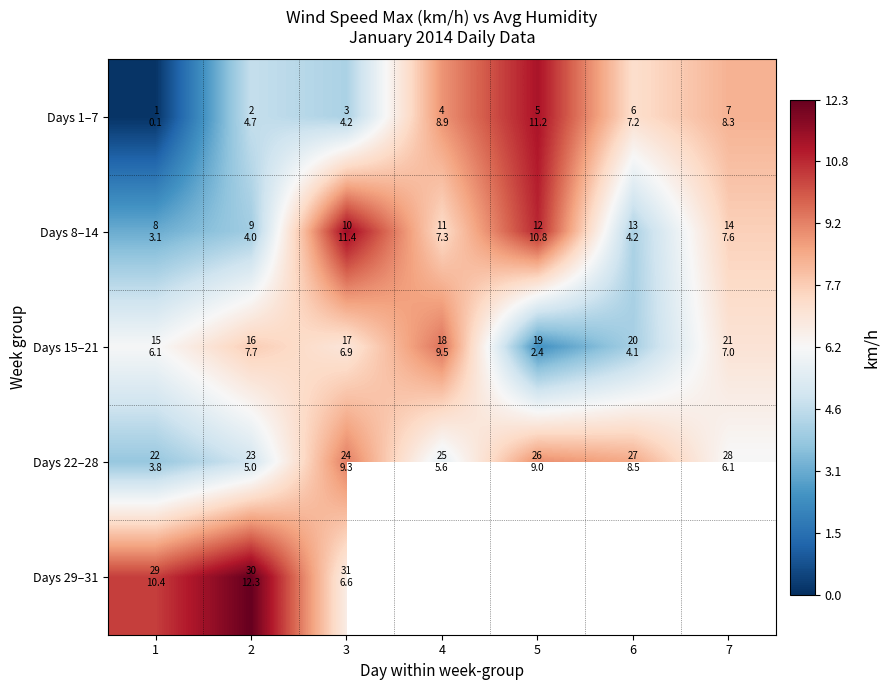

What is the difference between the highest and lowest values at 3?

7.2